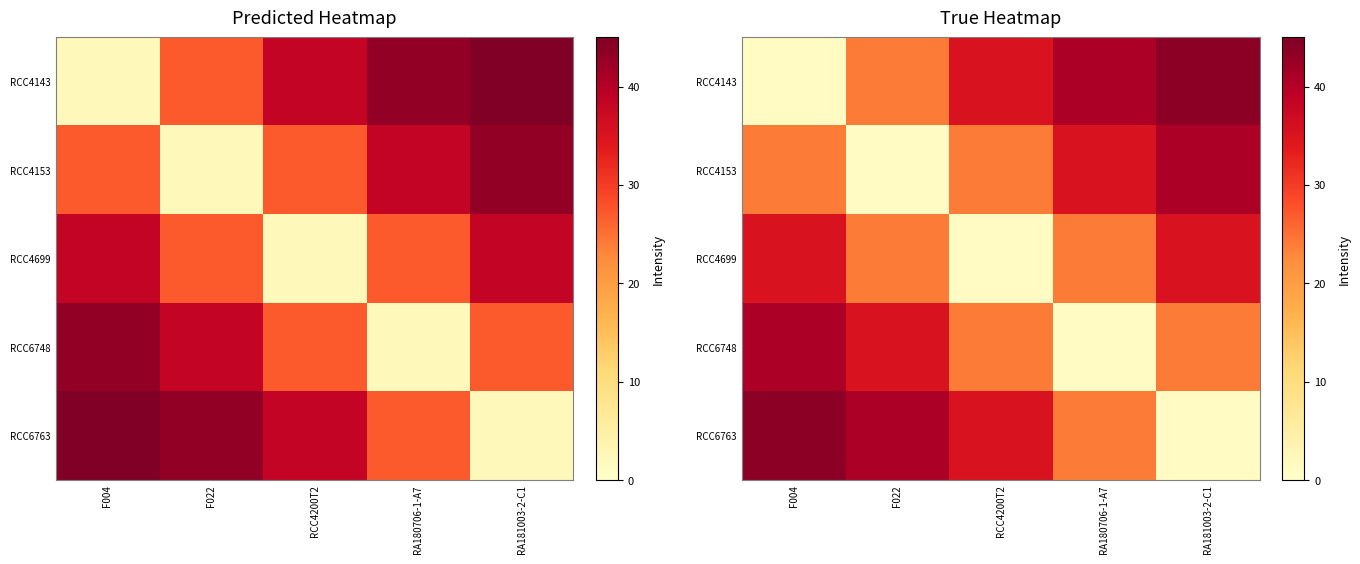

Which category has the lowest value in the RCC4153 series?

F022